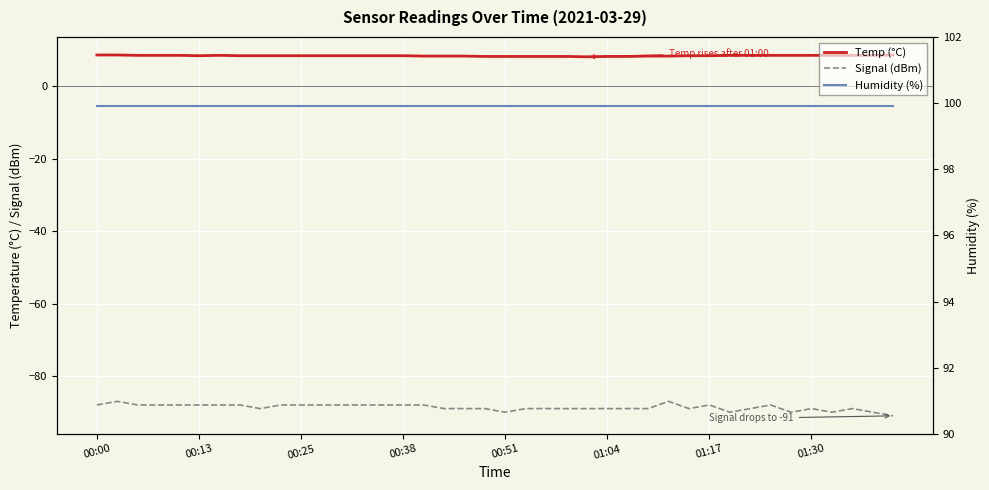

How many interior local valleys does the Signal (dBm) series have?

6